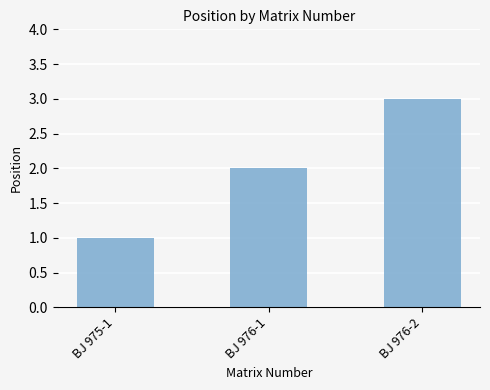

Which has a higher value, BJ 976-2 or BJ 975-1?

BJ 976-2